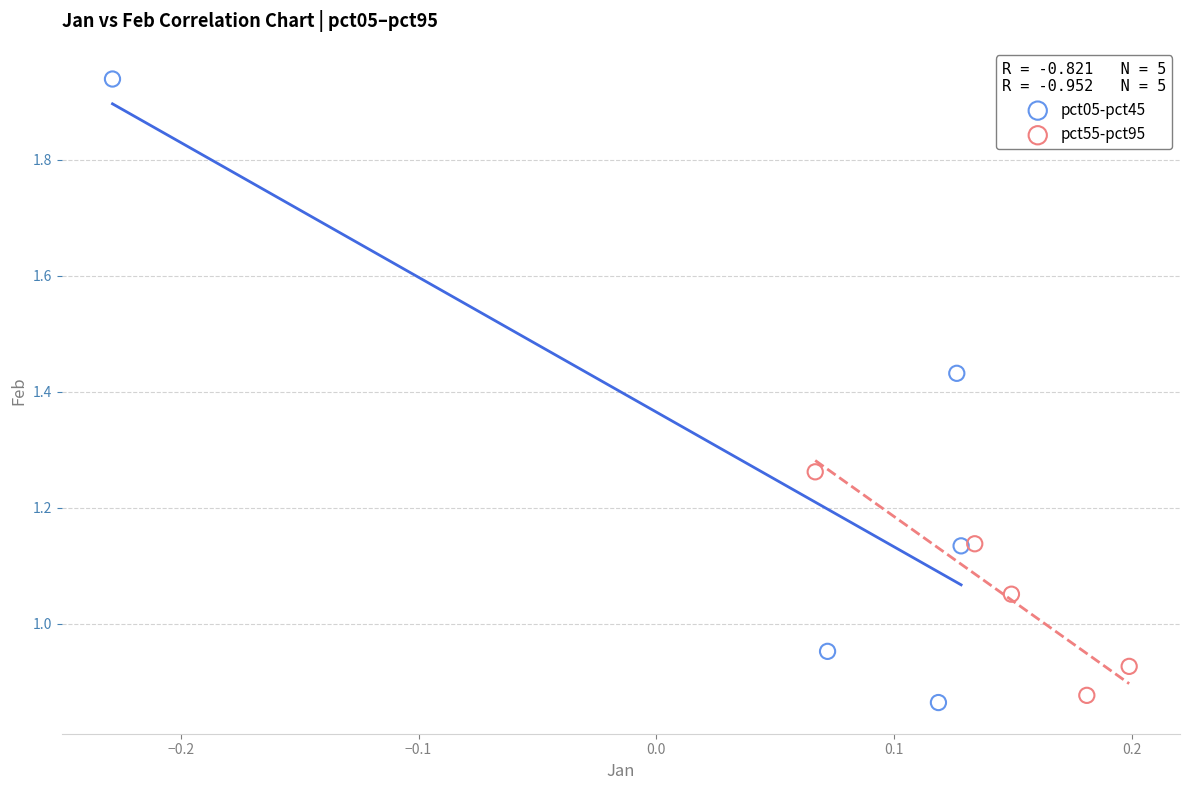

Which series has the widest spread of Y values?

pct05-pct45